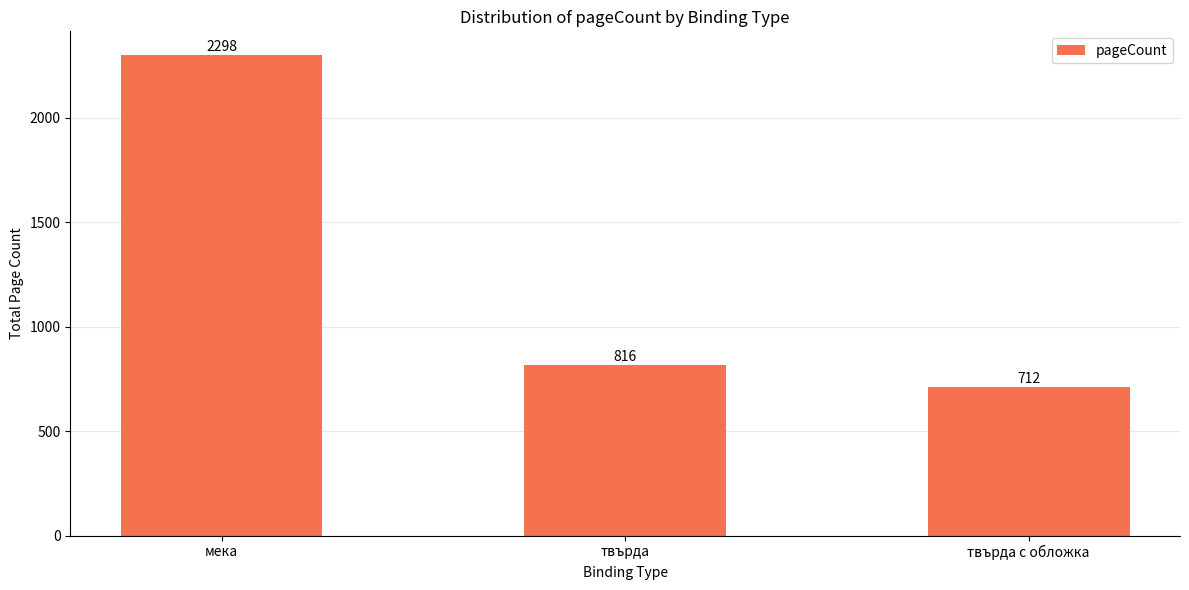

The value at твърда с обложка is 712. True or false?

True